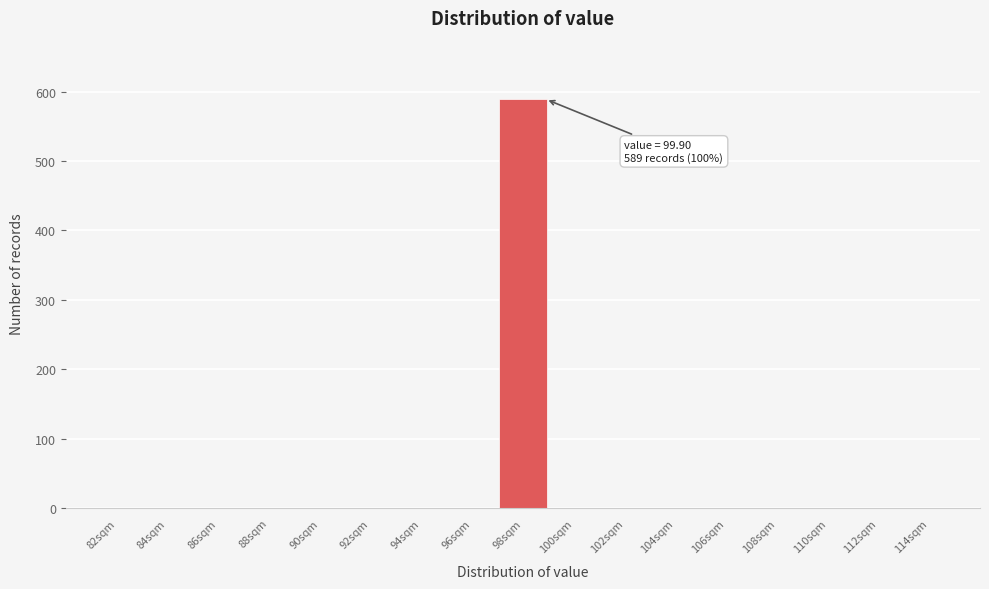

Reading left to right, list all the values displayed in this chart.

82sqm=0	84sqm=0	86sqm=0	88sqm=0	90sqm=0	92sqm=0	94sqm=0	96sqm=0	98sqm=589	100sqm=0	102sqm=0	104sqm=0	106sqm=0	108sqm=0	110sqm=0	112sqm=0	114sqm=0